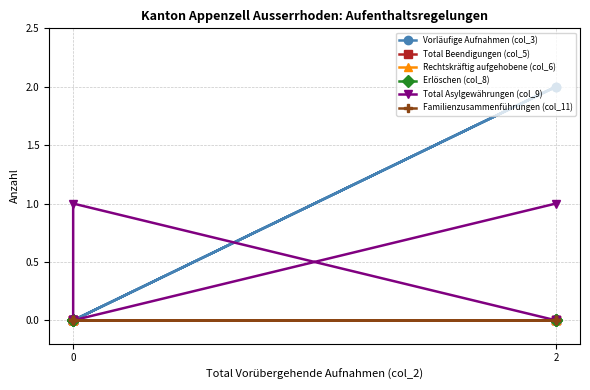

What is the difference between the second highest and second lowest values in the Total Asylgewährungen (col_9) series?

1